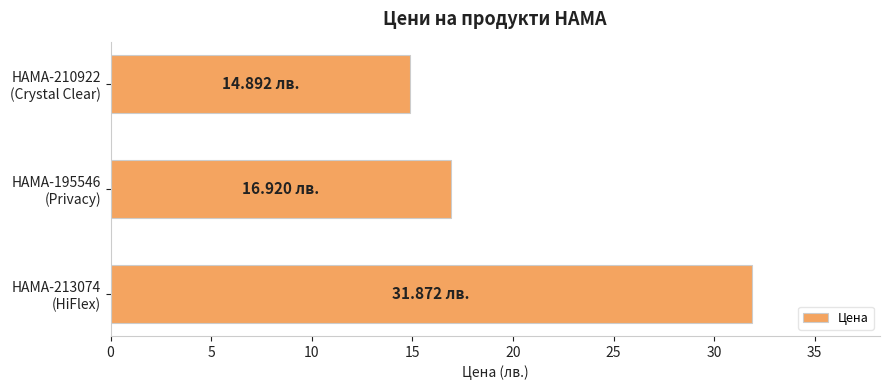

What is the difference between the maximum and minimum values?

17.0